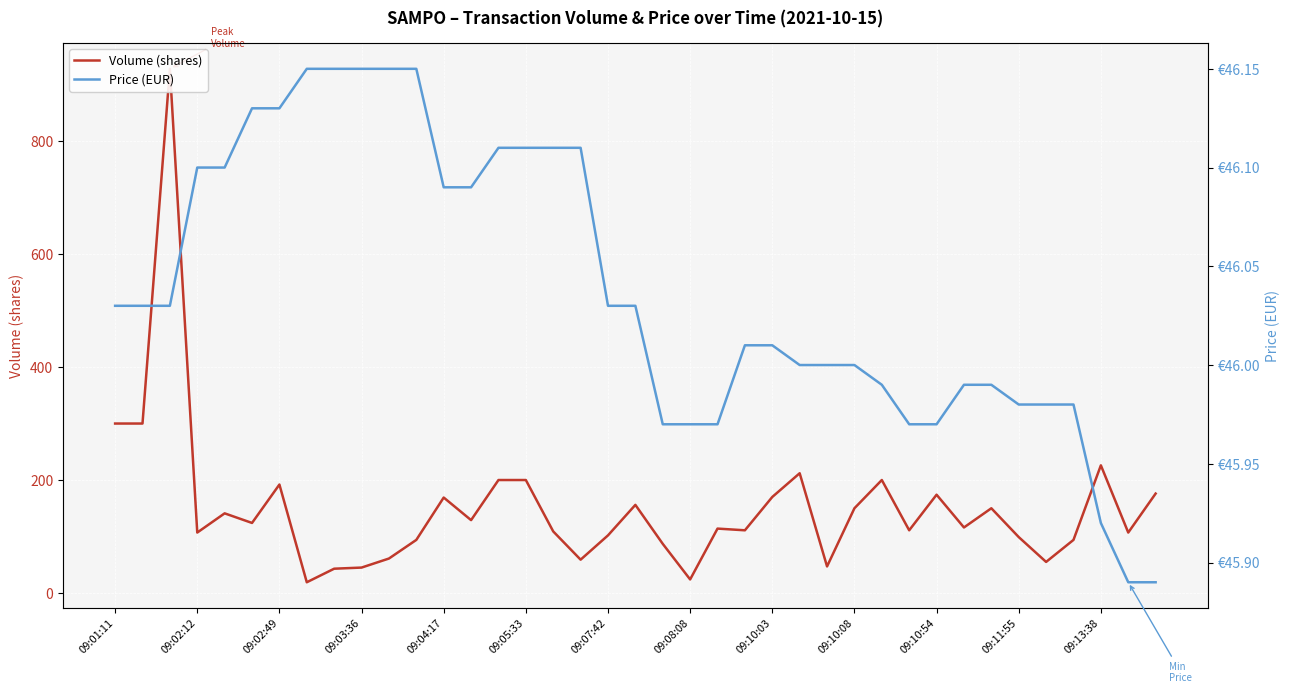

Which has a higher value, 09:04:17 or 15?

15